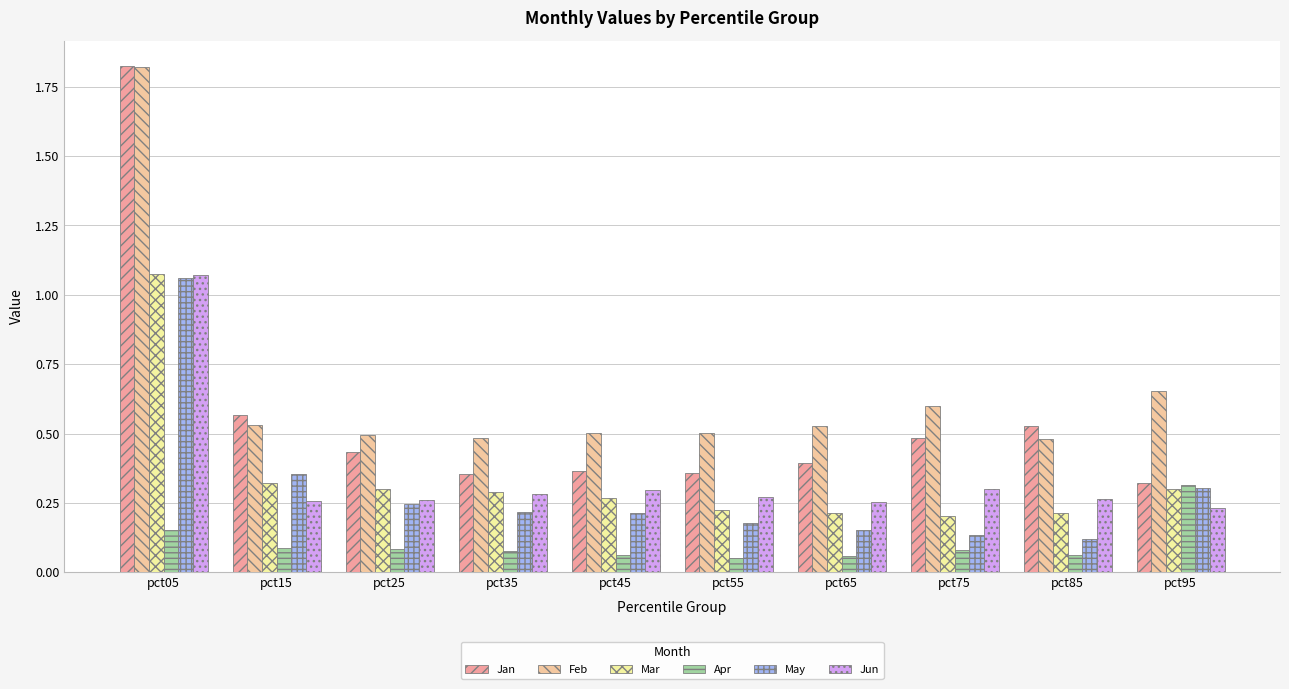

Which series has the largest total across all categories?

Feb